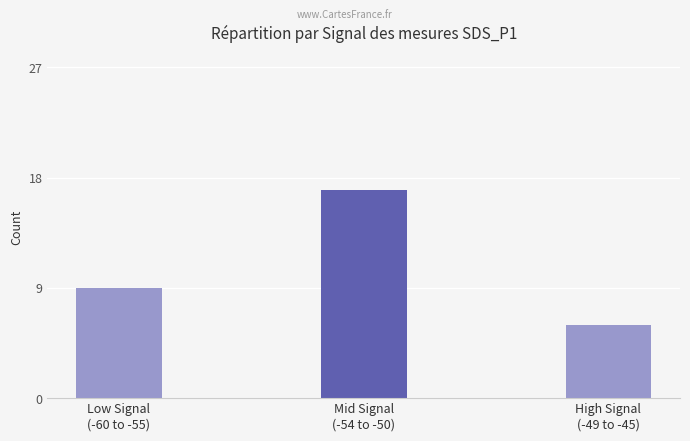

List the labels in order of value, smallest first.

High Signal
(-49 to -45), Low Signal
(-60 to -55), Mid Signal
(-54 to -50)